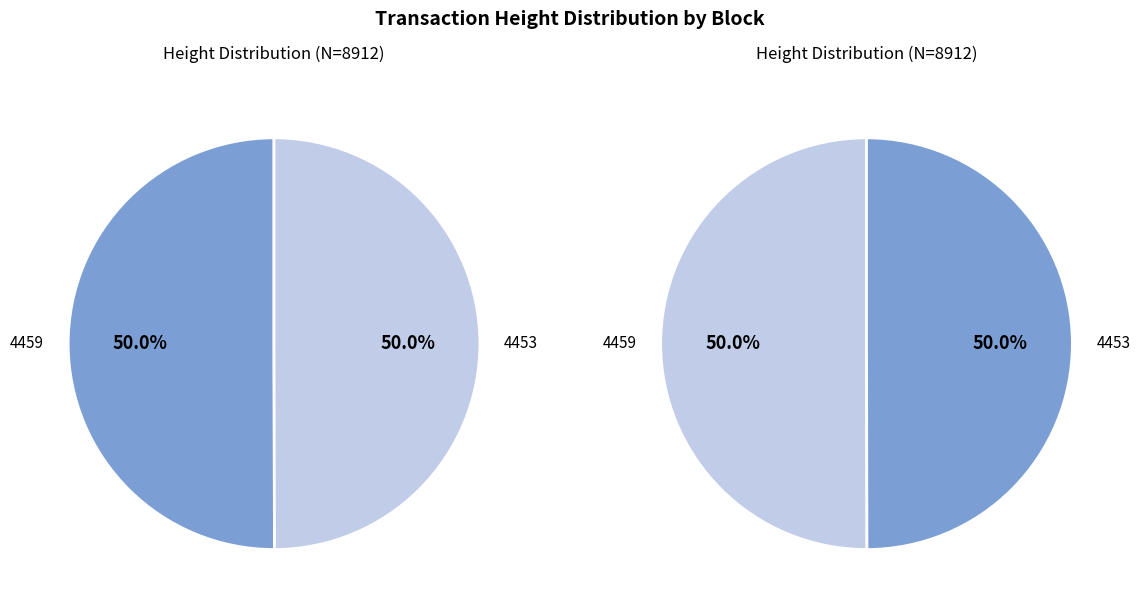

Rank the categories by value from lowest to highest.

4453, 4459